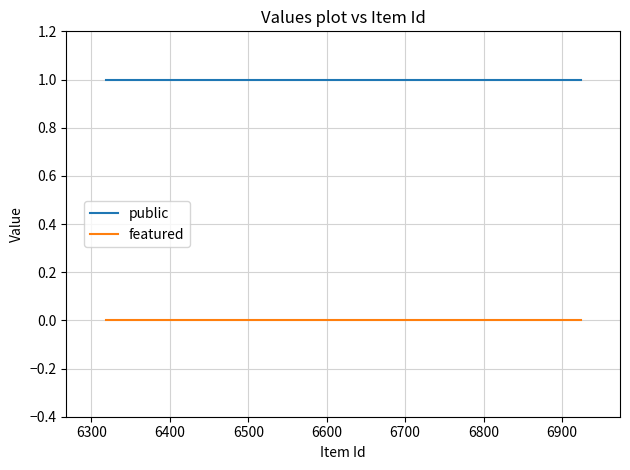

Which series has the largest total across all categories?

public